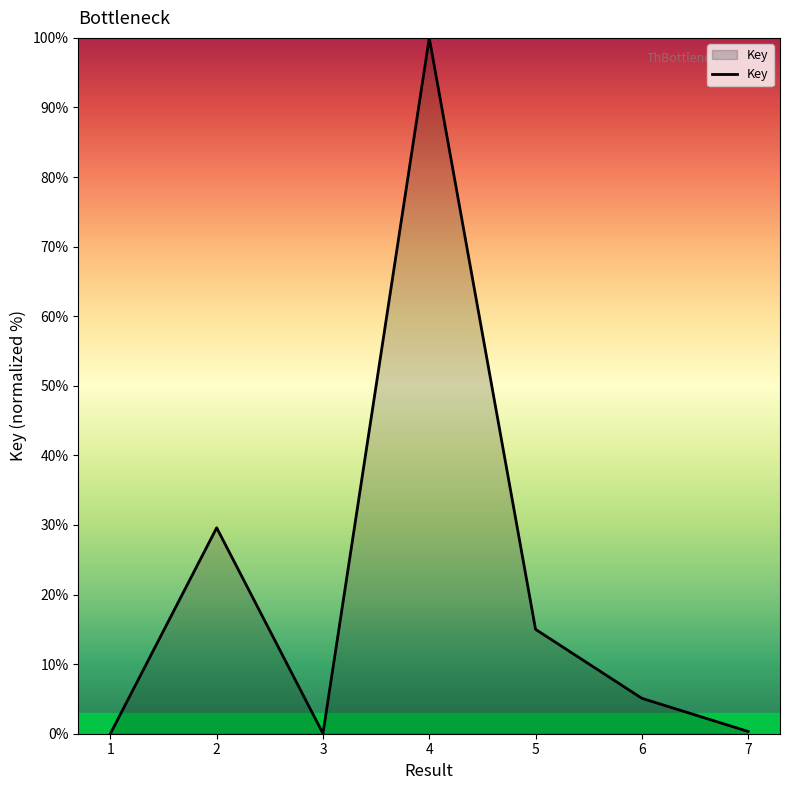

Is it true that the value at 2 is 29.6?

True